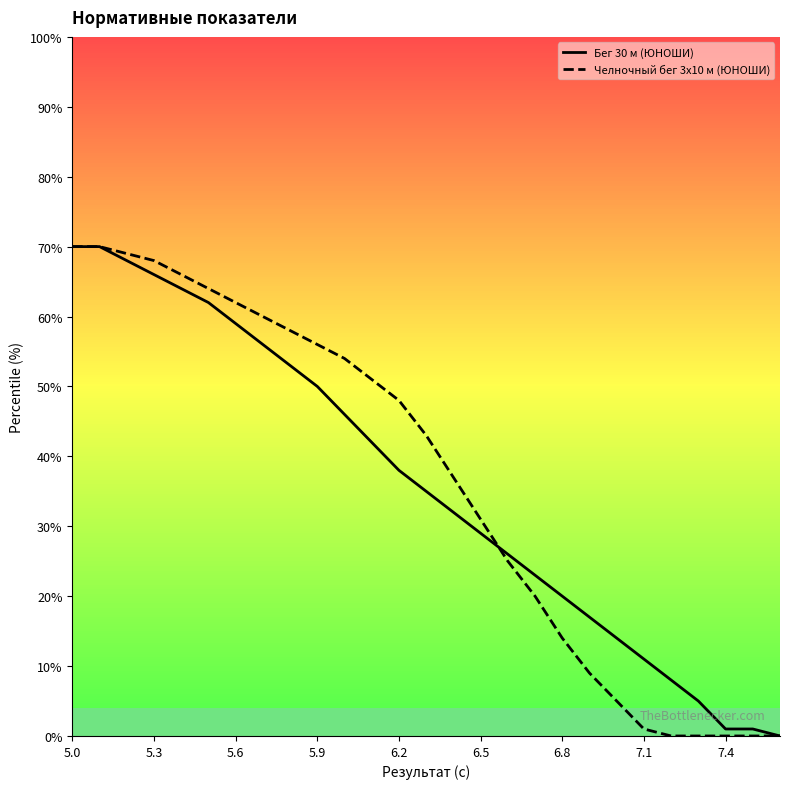

The value of Челночный бег 3x10 м (ЮНОШИ) at 5.9 is 76. True or false?

False